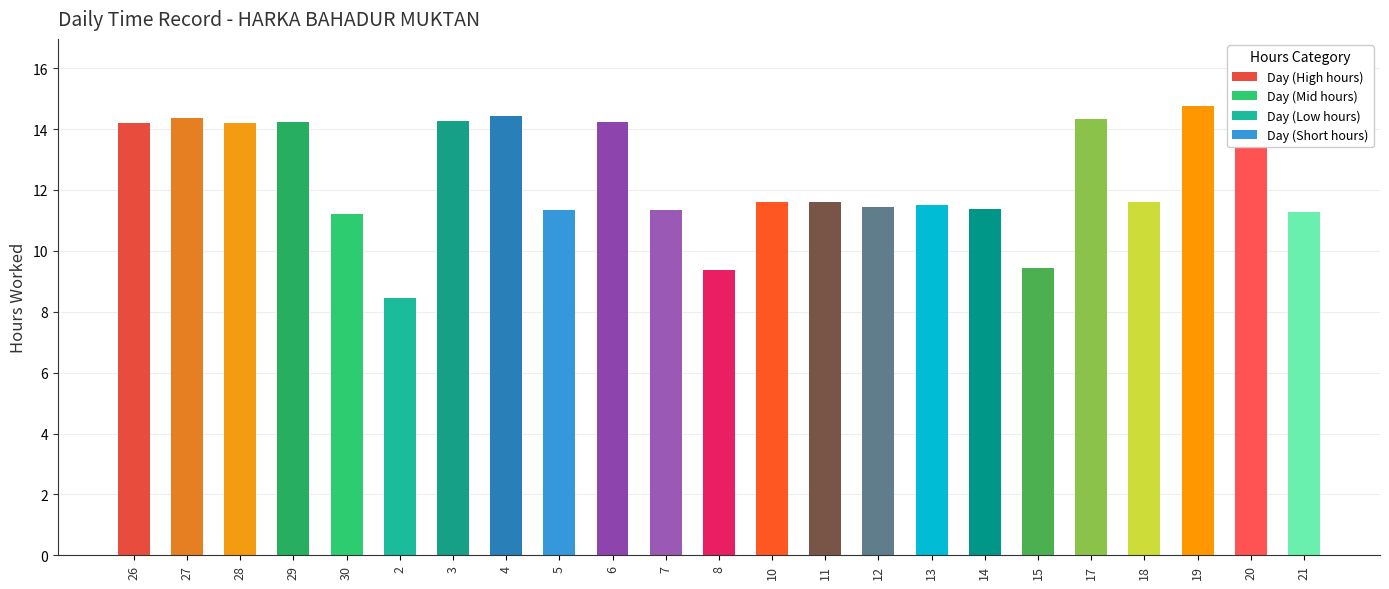

Approximately how many times larger is the value at 30 compared to 15?

1.2